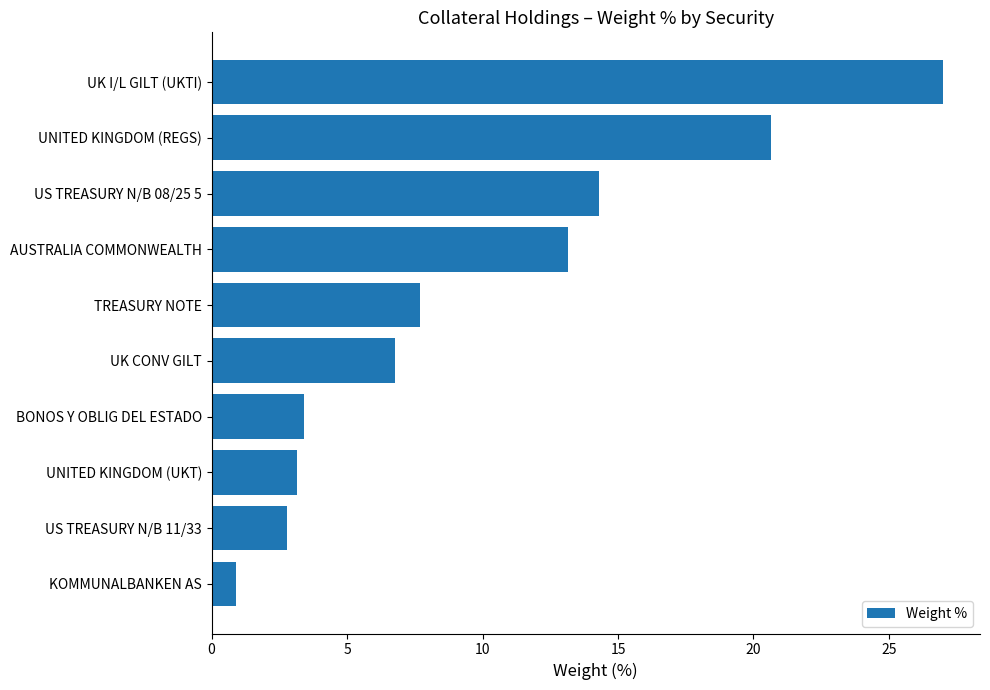

The chart shows a value of 10.5 at UK CONV GILT. True or false?

False